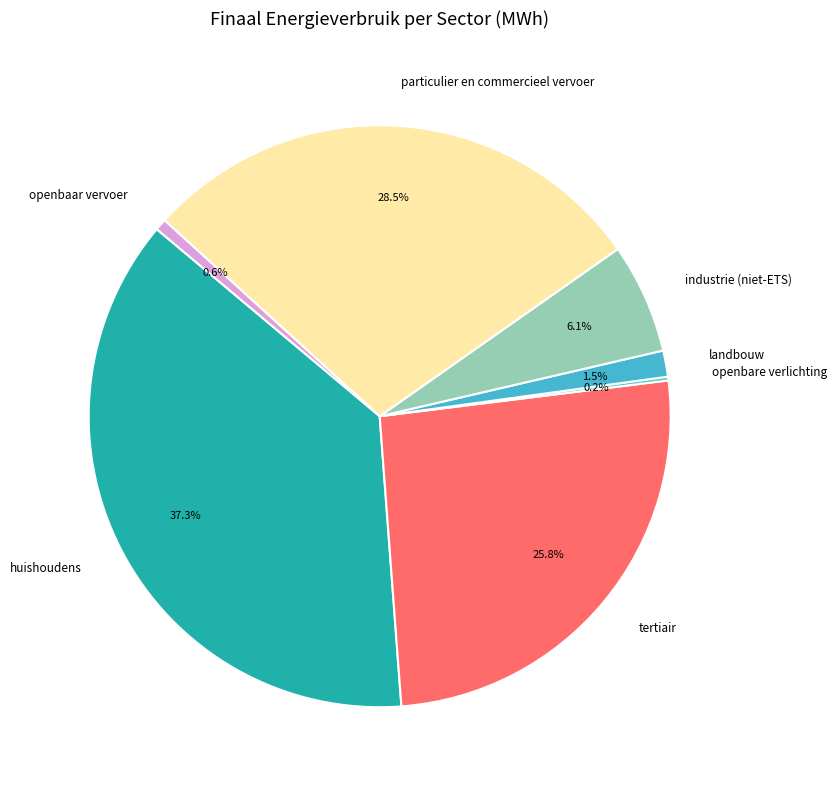

Does any single category account for the majority?

No